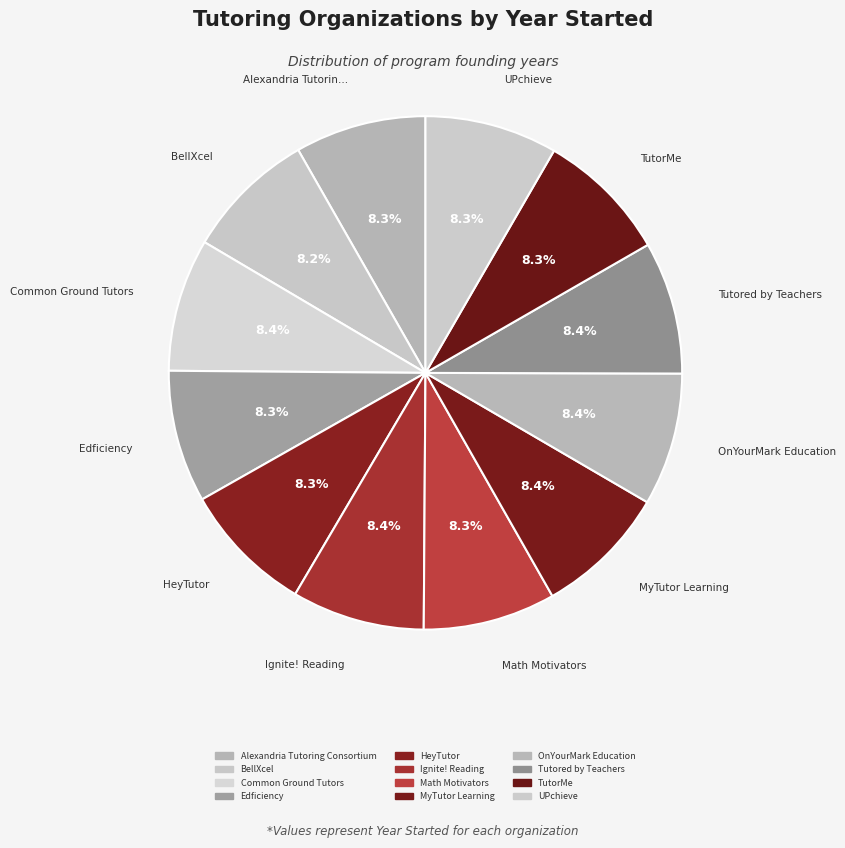

Which slice is the largest?

Common Ground Tutors